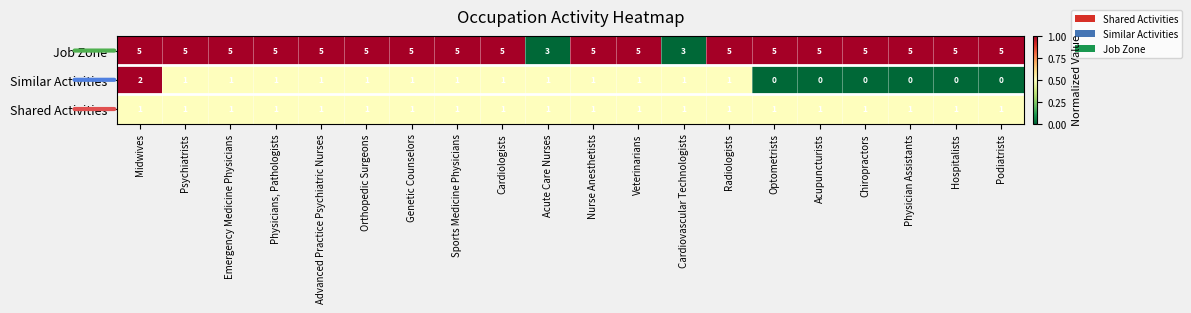

Is it true that Job Zone equals 5 at Radiologists?

True